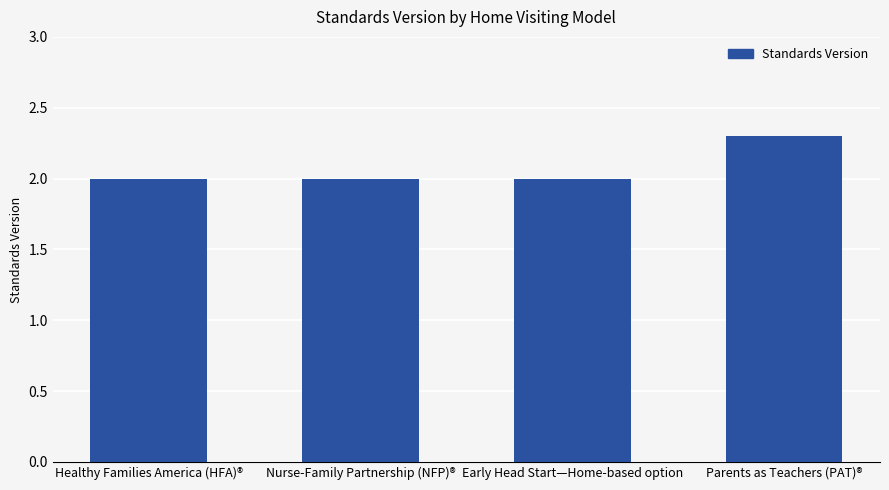

What position from the right is Parents as Teachers (PAT)®?

1